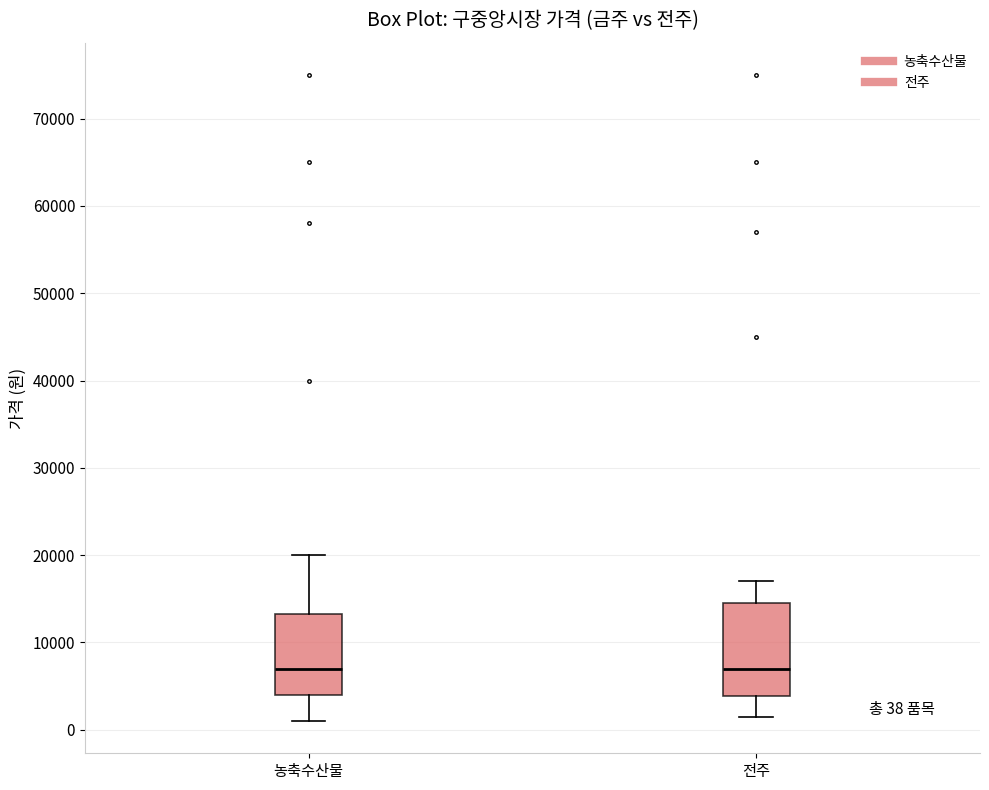

Comparing the boxes themselves (not the whiskers), which one is the tallest?

전주